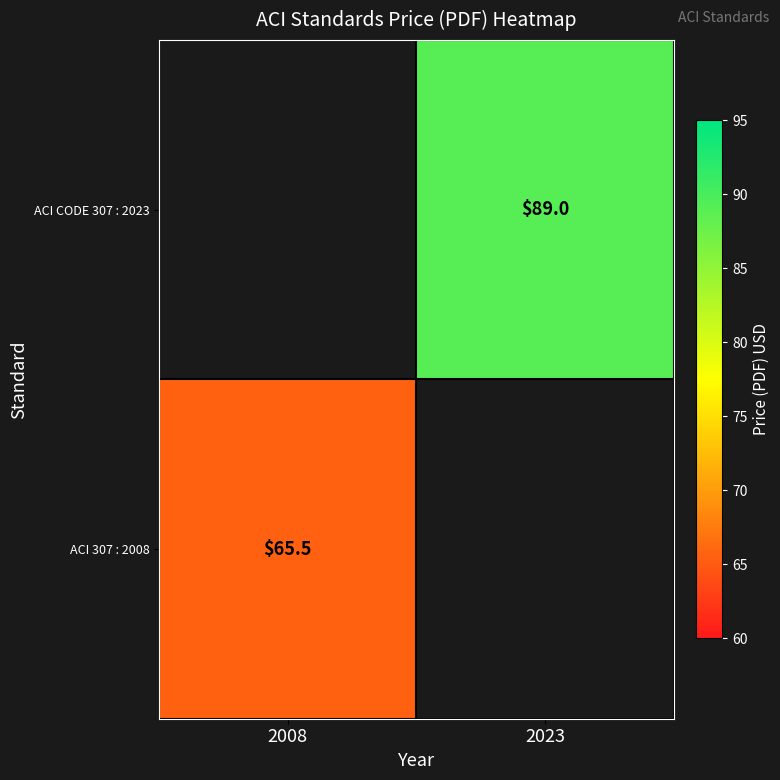

Between 2008 and 2023, which is larger?

2023